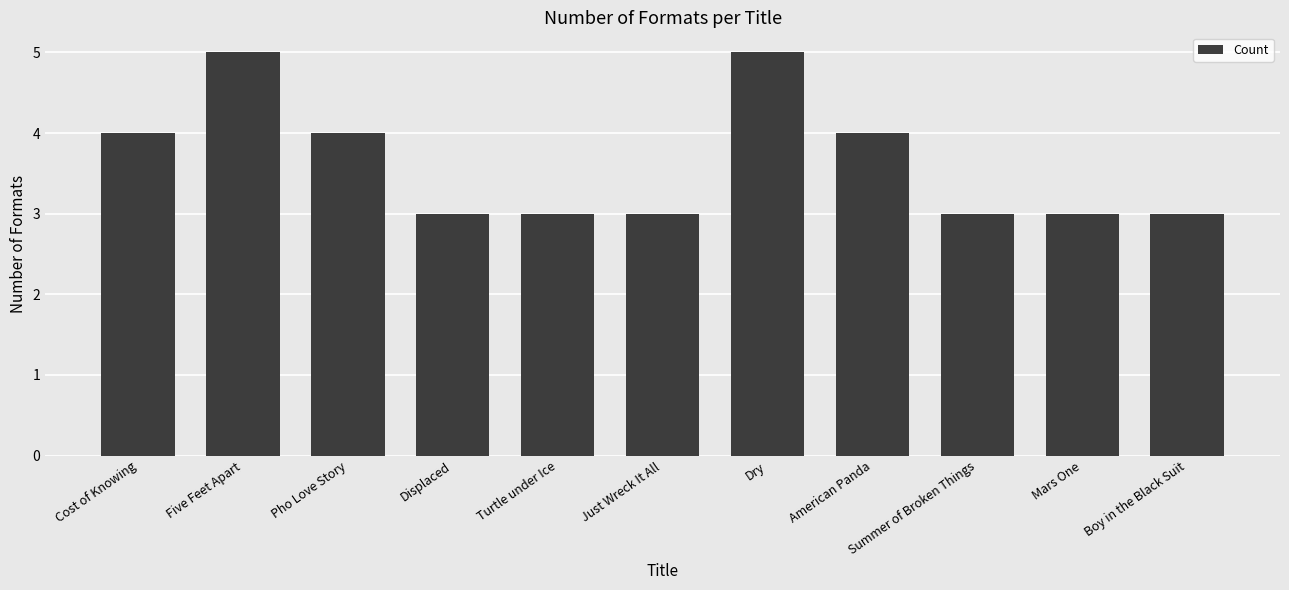

Reading right to left, transcribe all the data shown in this chart.

Boy in the Black Suit=3	Mars One=3	Summer of Broken Things=3	American Panda=4	Dry=5	Just Wreck It All=3	Turtle under Ice=3	Displaced=3	Pho Love Story=4	Five Feet Apart=5	Cost of Knowing=4